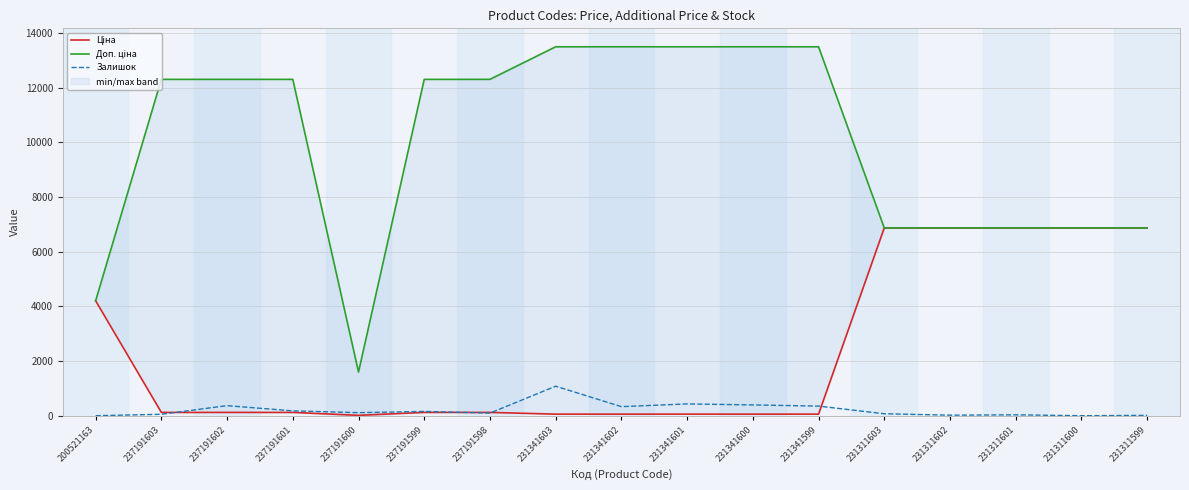

At which label does Ціна reach its minimum?

237191600